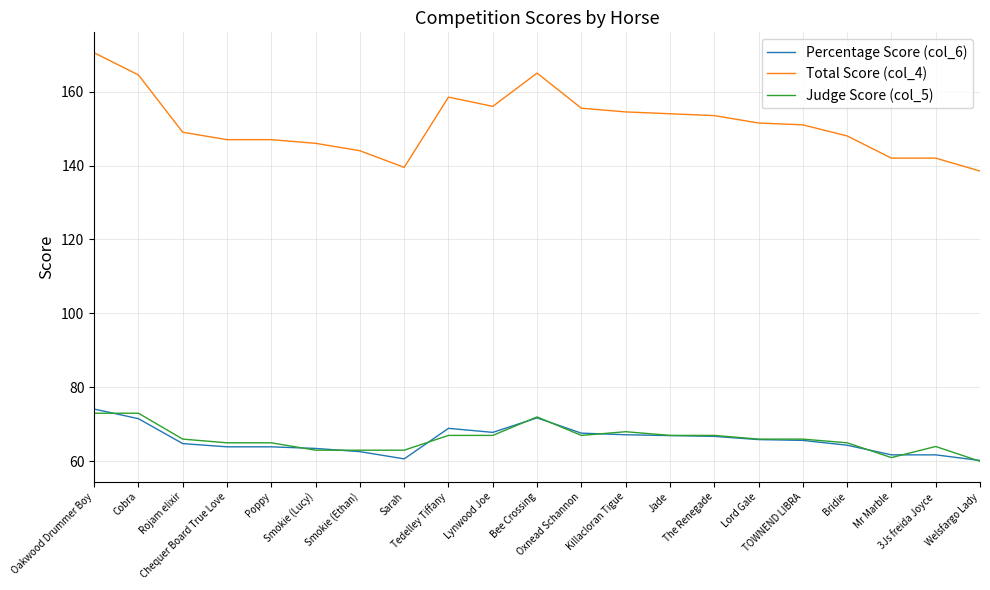

True or false: Percentage Score (col_6) and Total Score (col_4) cross at least once.

False